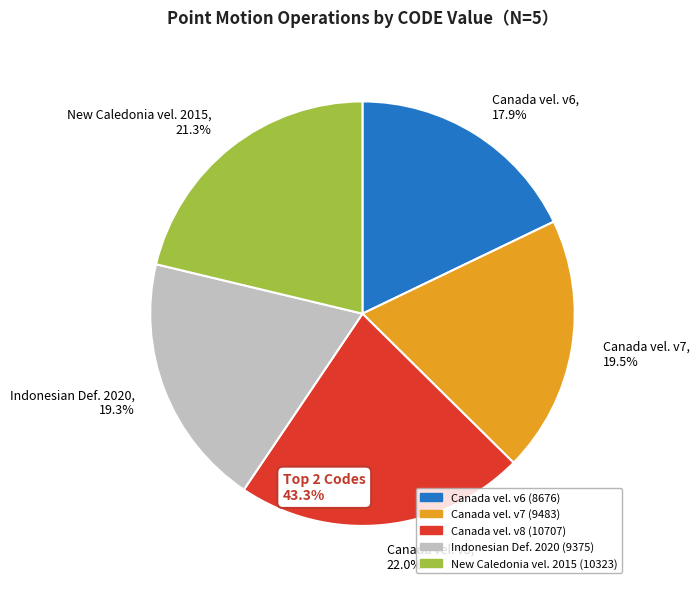

Is there a majority slice in this chart?

No